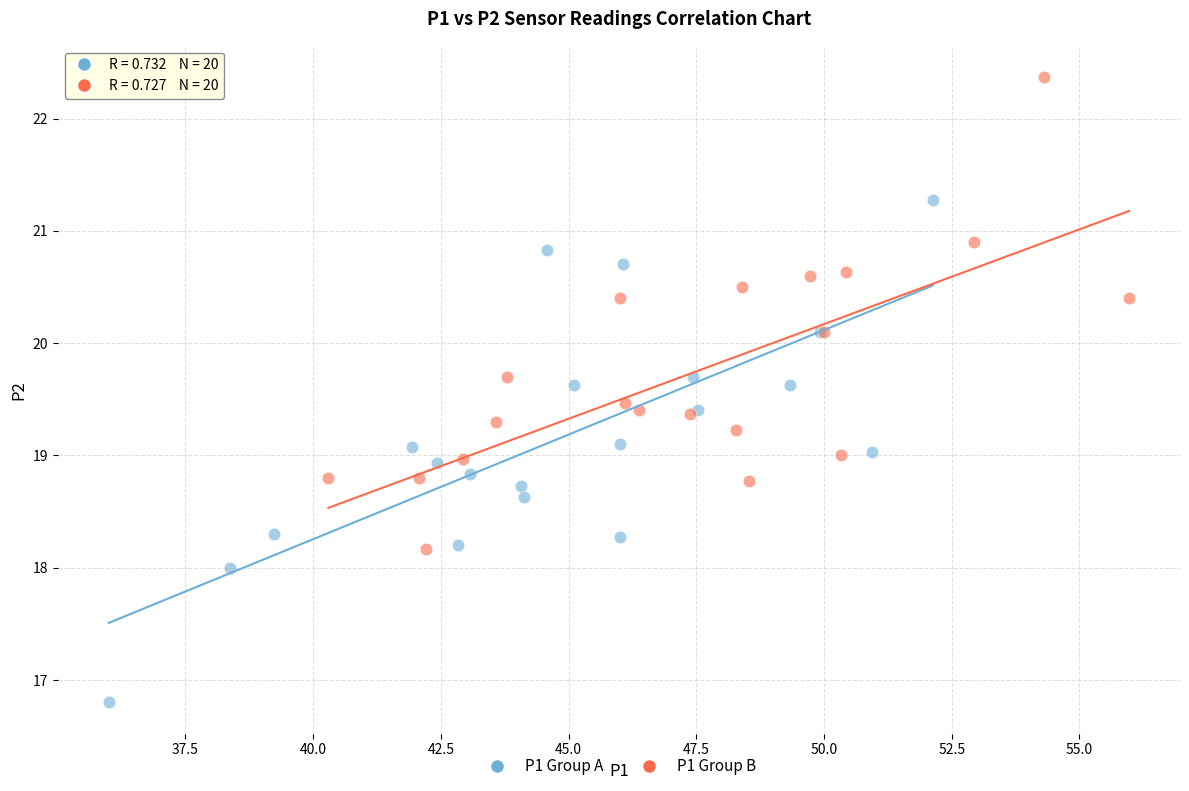

What are all the series names shown in the legend?

P1 Group A, P1 Group B